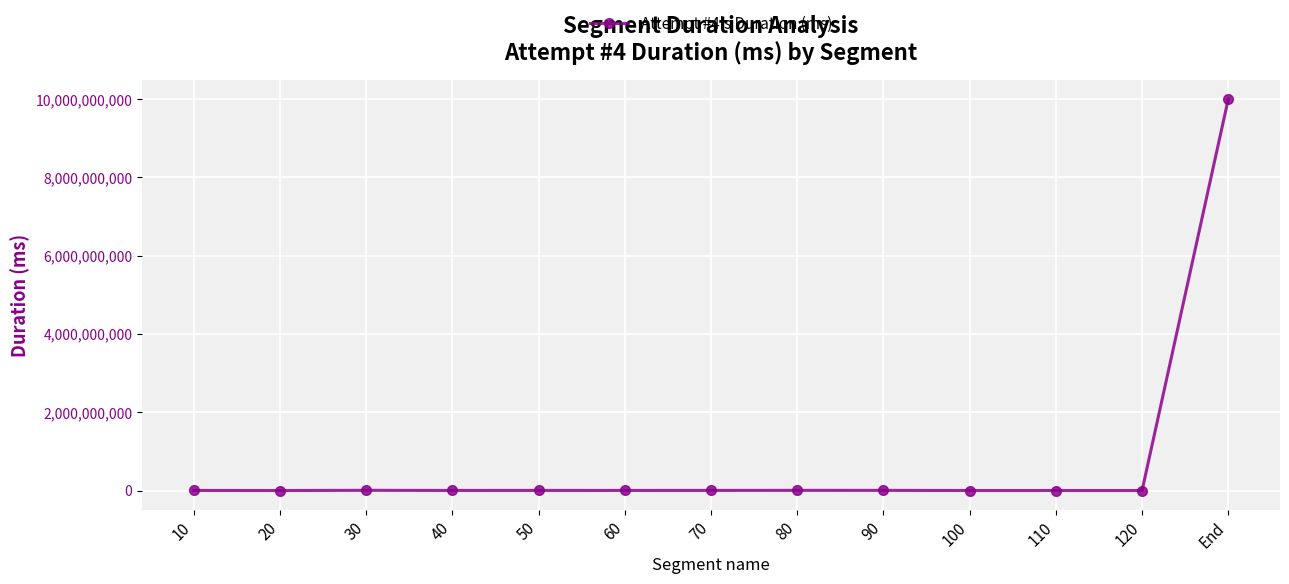

What is the difference between the maximum and minimum values?

9999999000